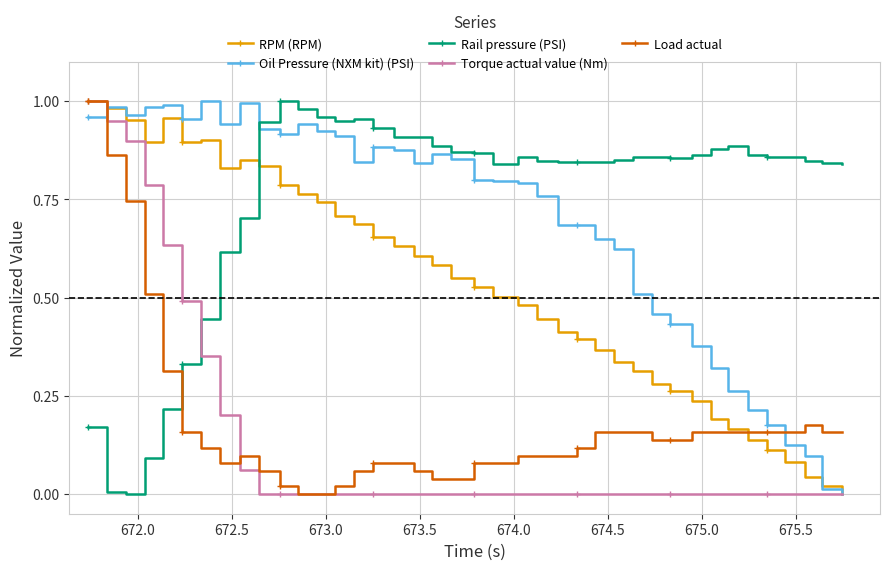

How many values in the Oil Pressure (NXM kit) (PSI) series exceed 0?

39